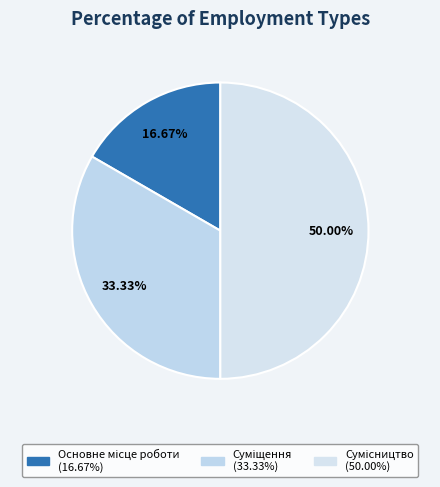

How many segments does this pie chart have?

3